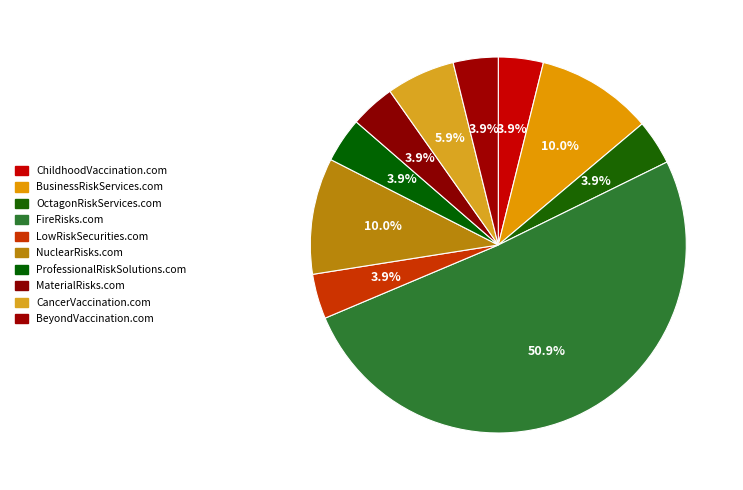

What percentage is NOT represented by NuclearRisks.com?

90.0%